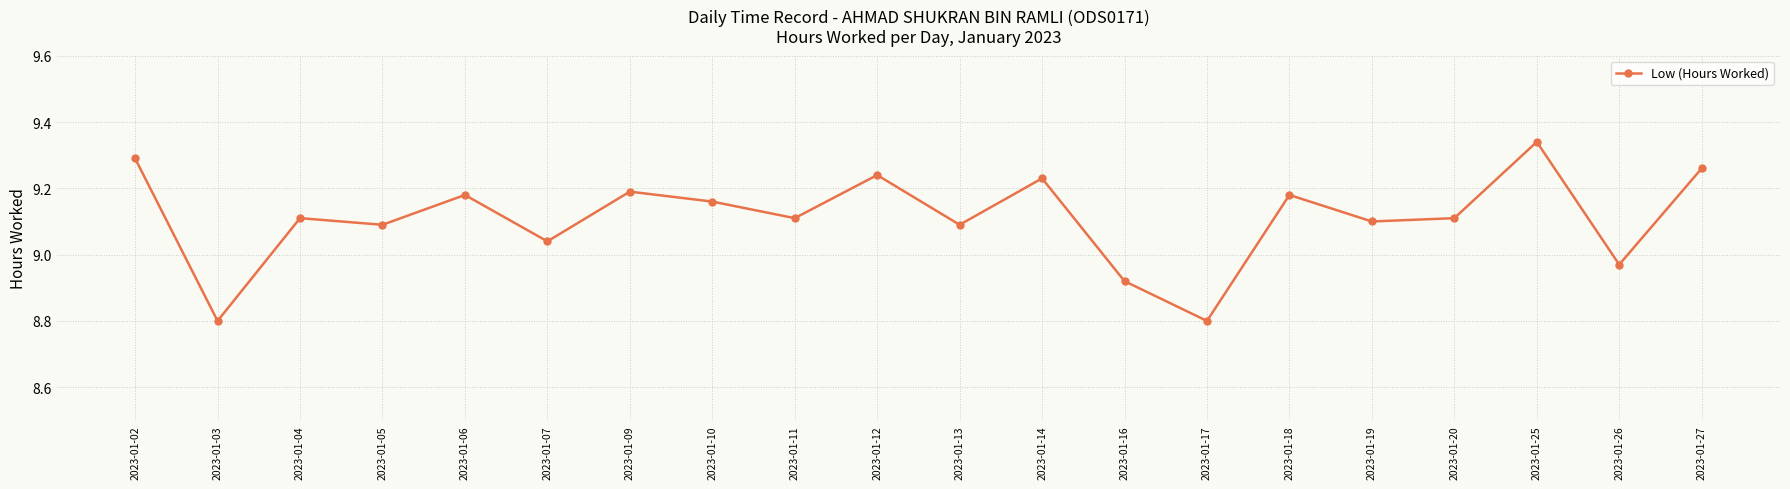

How many lines are shown in the chart?

1